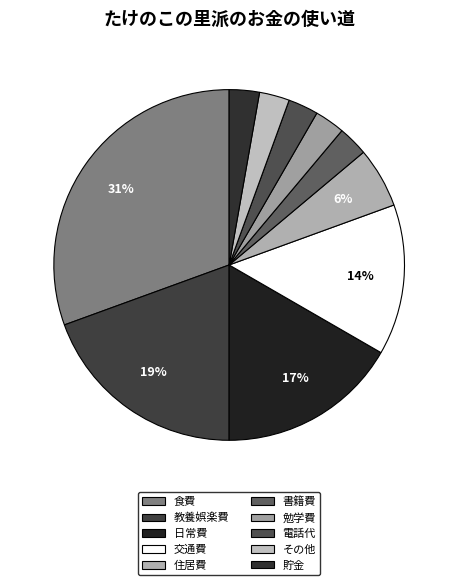

What is the largest slice in the pie chart?

食費